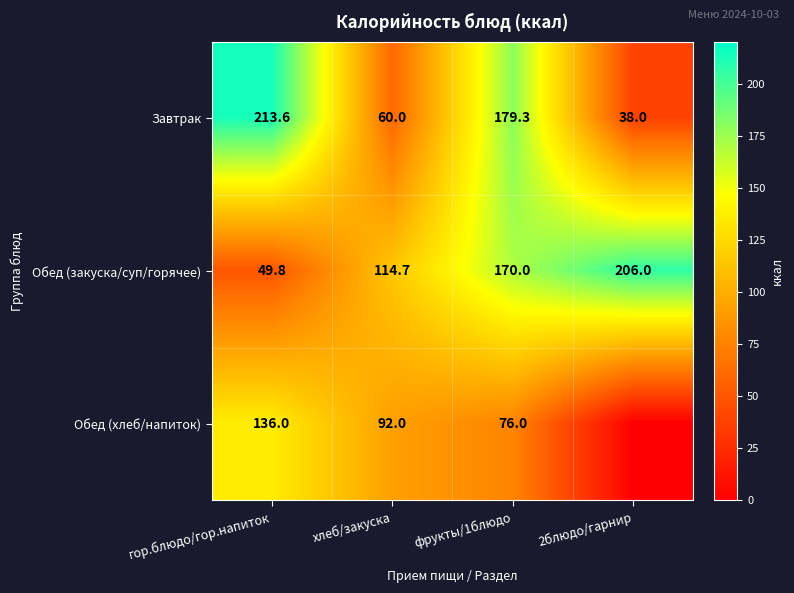

Which category has the lowest value across all series?

2блюдо/гарнир